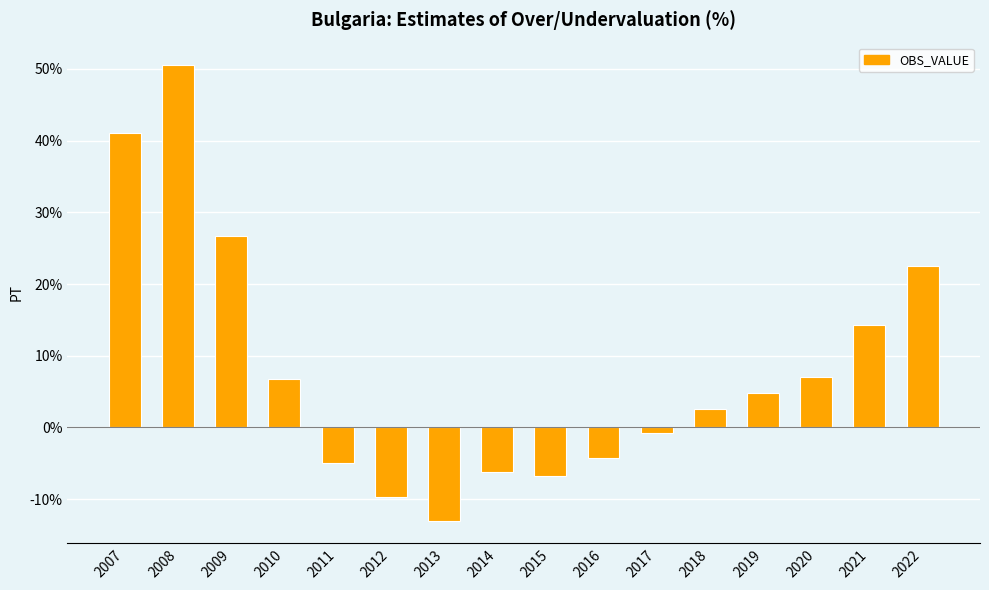

Does the chart contain any negative values?

Yes